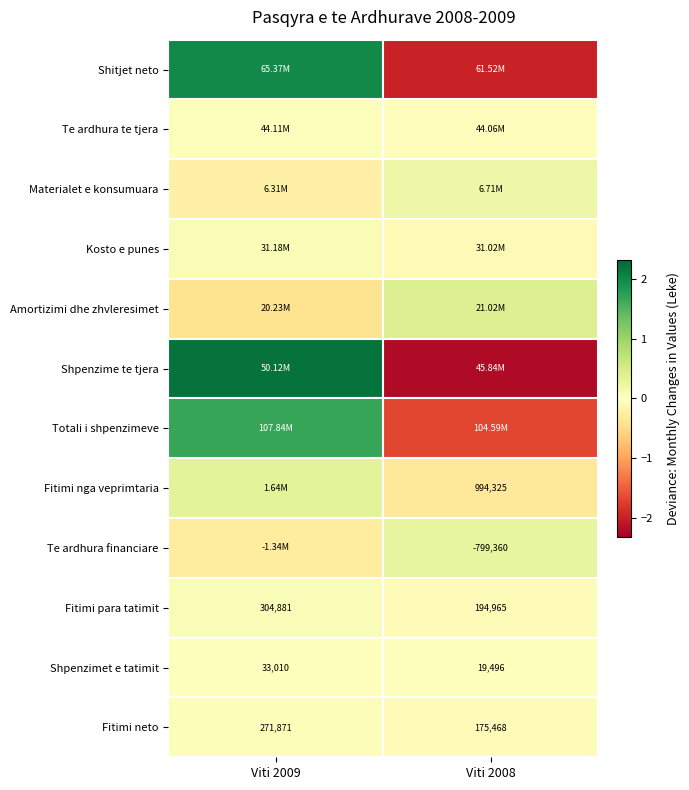

Which series has the widest spread of values?

Shpenzime te tjera